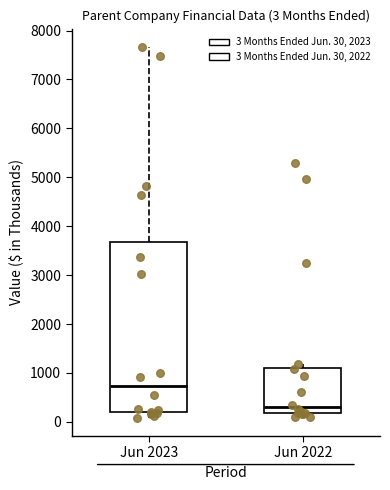

Comparing the boxes themselves (not the whiskers), which one is the tallest?

Jun 2023